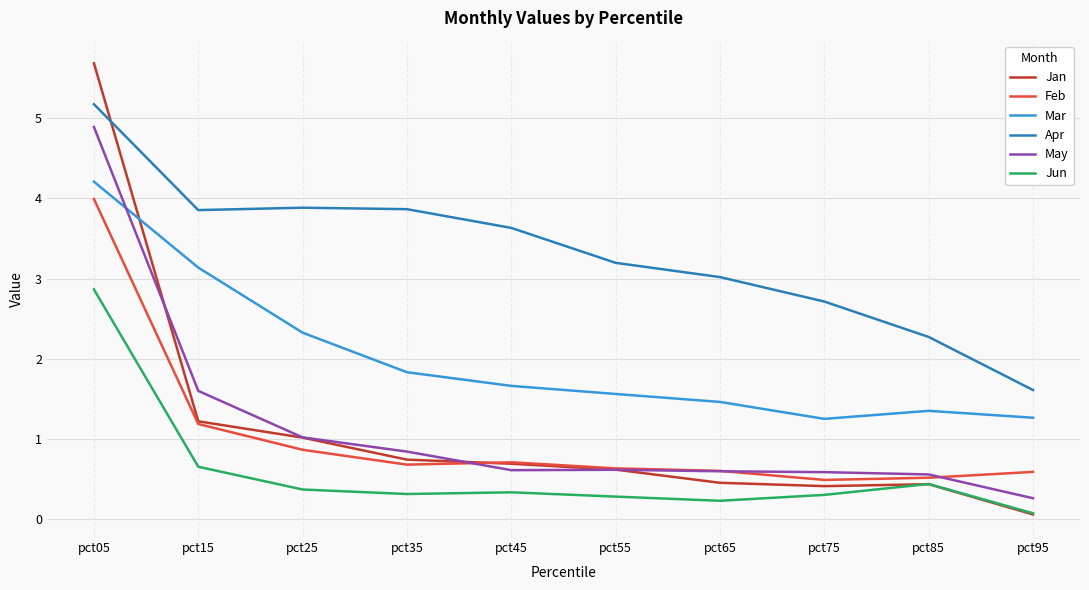

What is the minimum value for Jun?

0.1